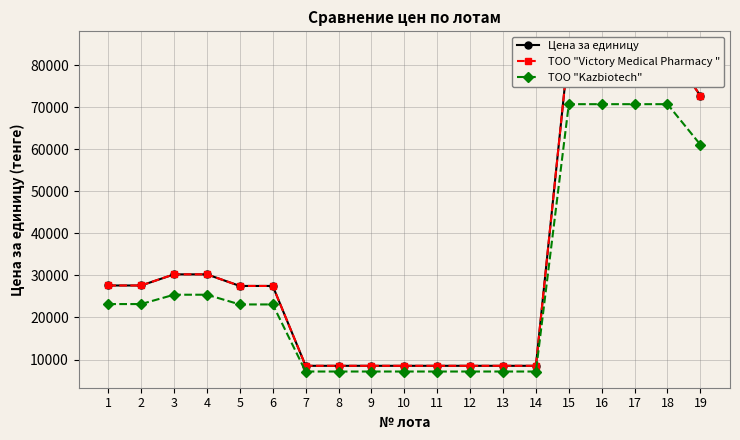

Is it true that Цена за единицу equals 3106 at 13?

False